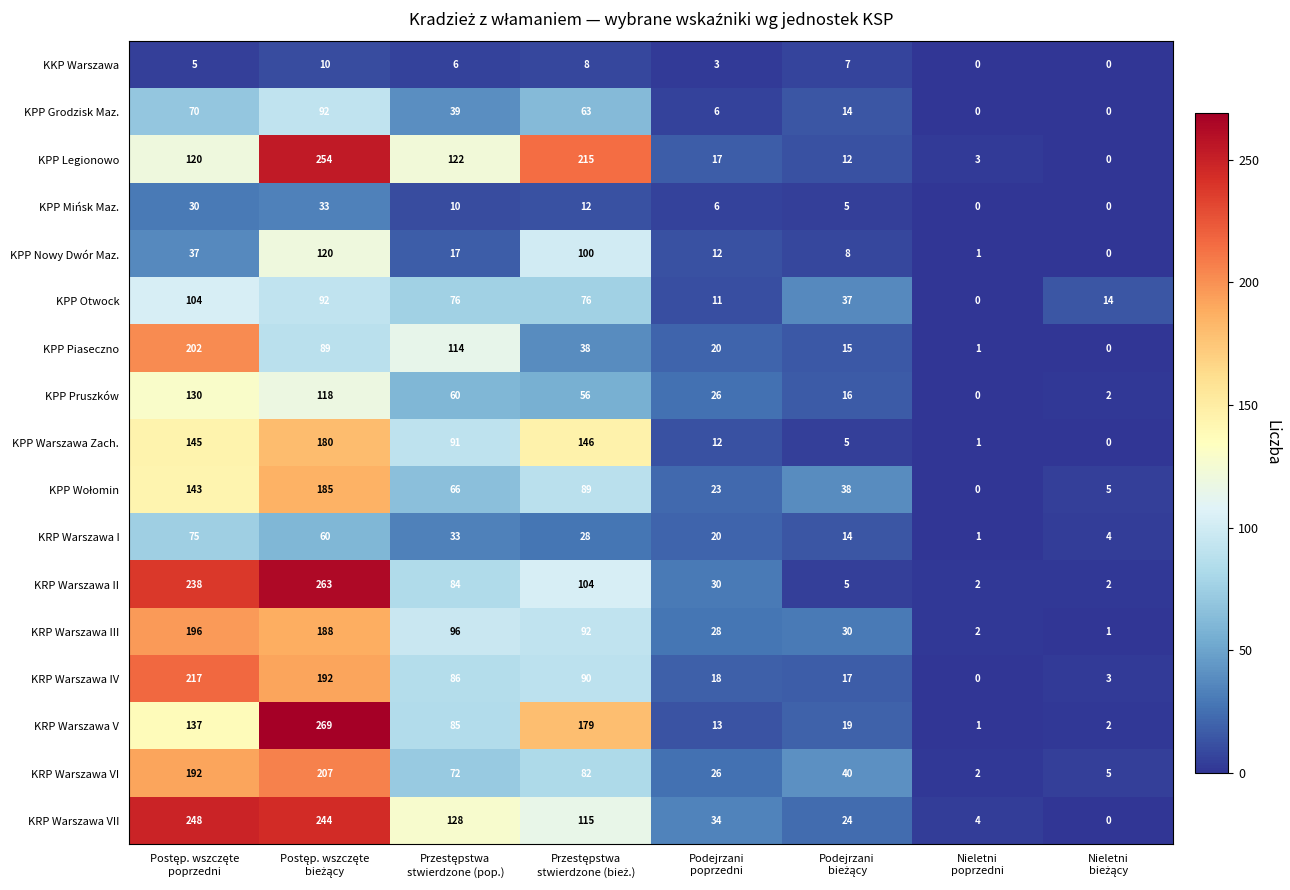

Which series has the largest total across all categories?

KRP Warszawa VII